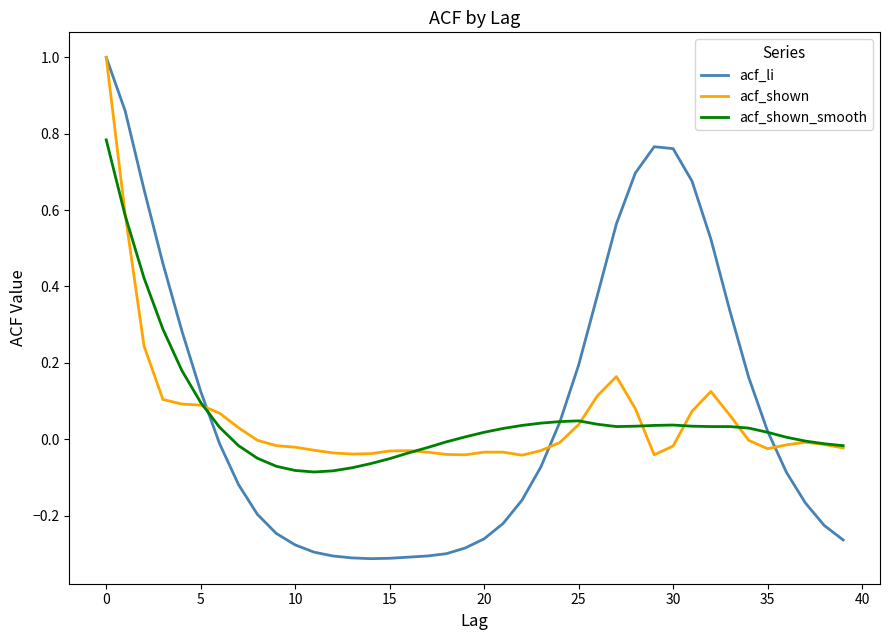

Reading right to left, transcribe all the data shown in this chart.

acf_li: -0.3	-0.2	-0.2	-0.1	0.0	0.2	0.3	0.5	0.7	0.8	0.8	0.7	0.6	0.4	0.2	0.0	-0.1	-0.2	-0.2	-0.3	-0.3	-0.3	-0.3	-0.3	-0.3	-0.3	-0.3	-0.3	-0.3	-0.3	-0.2	-0.2	-0.1	-0.0	0.1	0.3	0.5	0.7	0.9	1.0
acf_shown: -0.0	-0.0	-0.0	-0.0	-0.0	-0.0	0.1	0.1	0.1	-0.0	-0.0	0.1	0.2	0.1	0.0	-0.0	-0.0	-0.0	-0.0	-0.0	-0.0	-0.0	-0.0	-0.0	-0.0	-0.0	-0.0	-0.0	-0.0	-0.0	-0.0	-0.0	0.0	0.1	0.1	0.1	0.1	0.2	0.6	1.0
acf_shown_smooth: -0.0	-0.0	-0.0	0.0	0.0	0.0	0.0	0.0	0.0	0.0	0.0	0.0	0.0	0.0	0.0	0.0	0.0	0.0	0.0	0.0	0.0	-0.0	-0.0	-0.0	-0.1	-0.1	-0.1	-0.1	-0.1	-0.1	-0.1	-0.1	-0.0	0.0	0.1	0.2	0.3	0.4	0.6	0.8